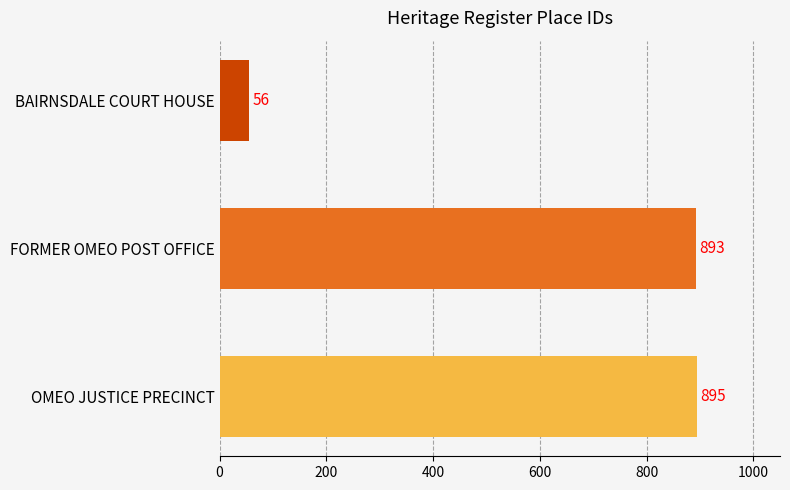

Are the bars horizontal?

Yes